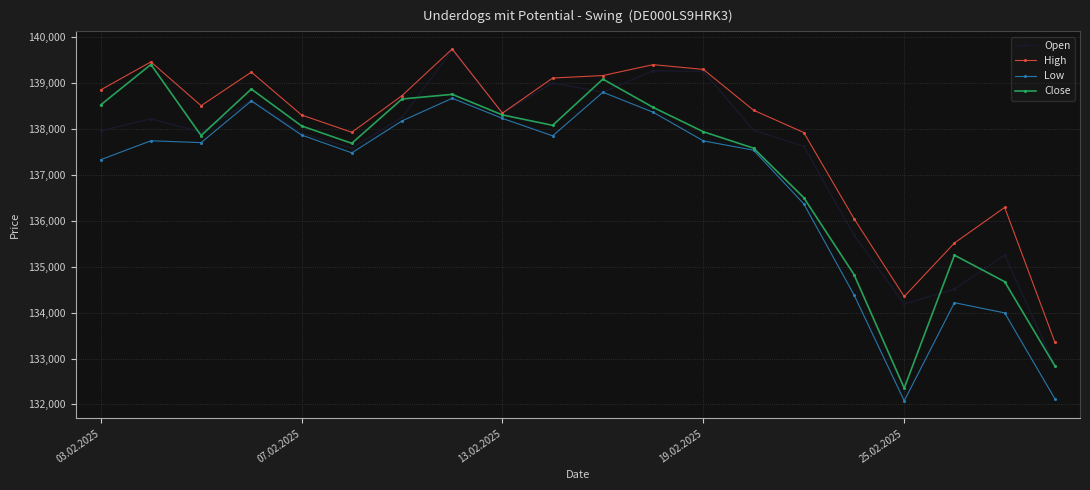

What is the difference between the second highest and second lowest values in the Low series?

6539